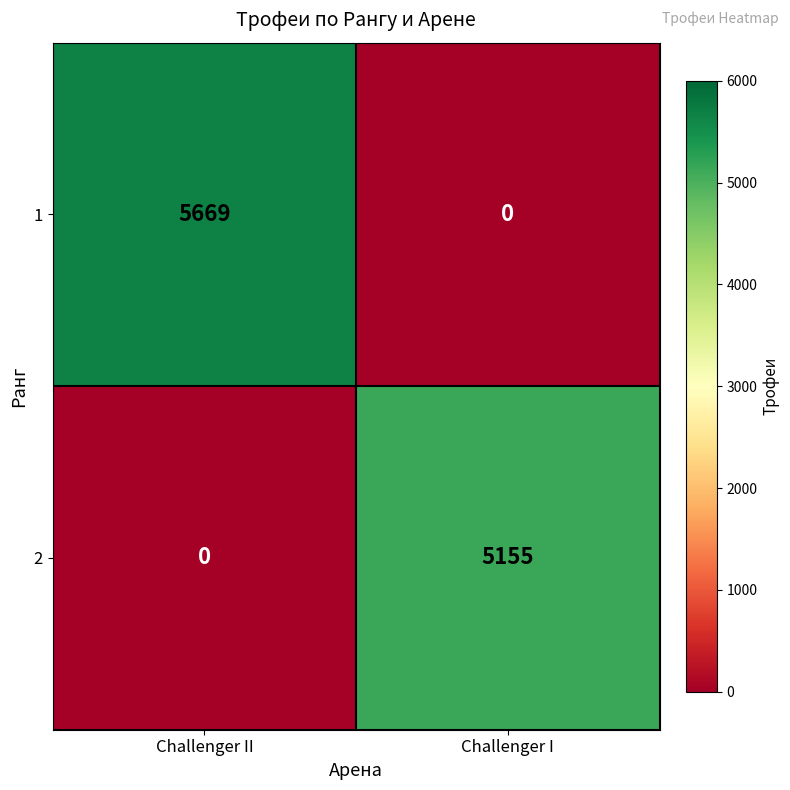

How many distinct data groups are displayed?

2